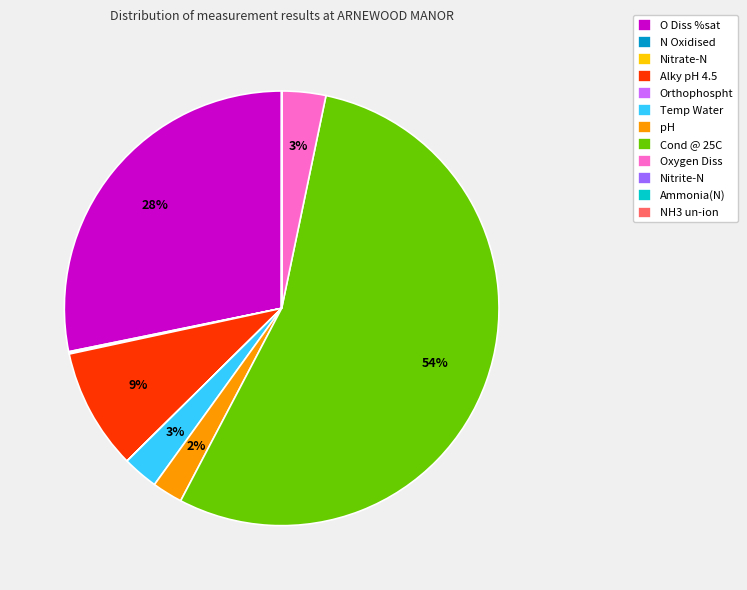

Is it true that pH is 2% of the pie?

True